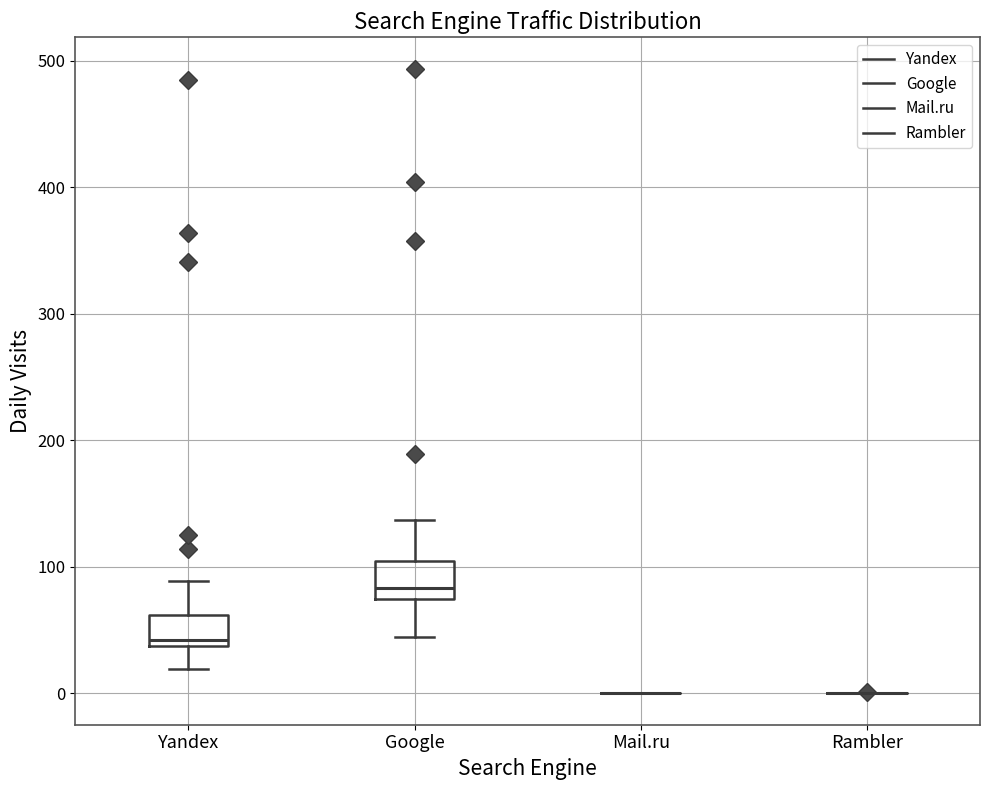

Where is the lower edge of the box for Yandex on the y-axis? The values are not printed on the chart, so give them approximately, as read against the axis.

40